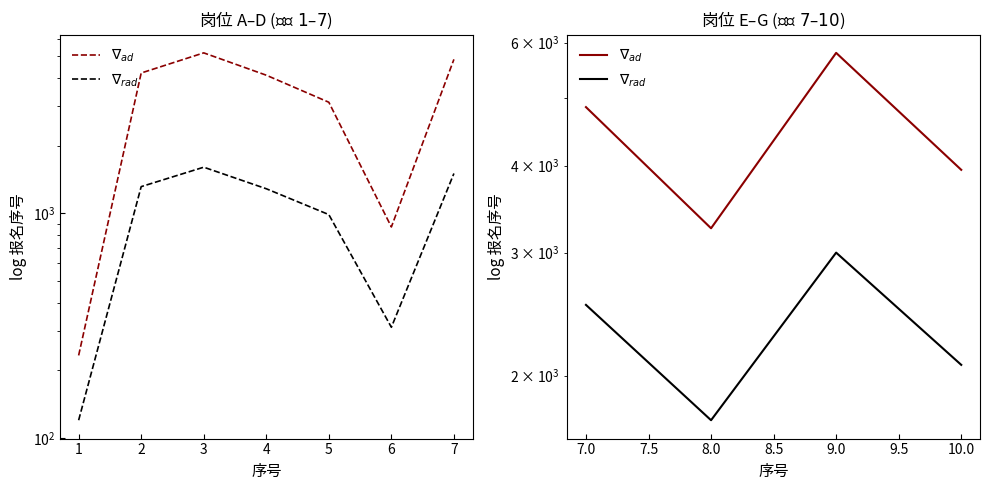

What are all the series names shown in the legend?

$\nabla_{ad}$, $\nabla_{rad}$